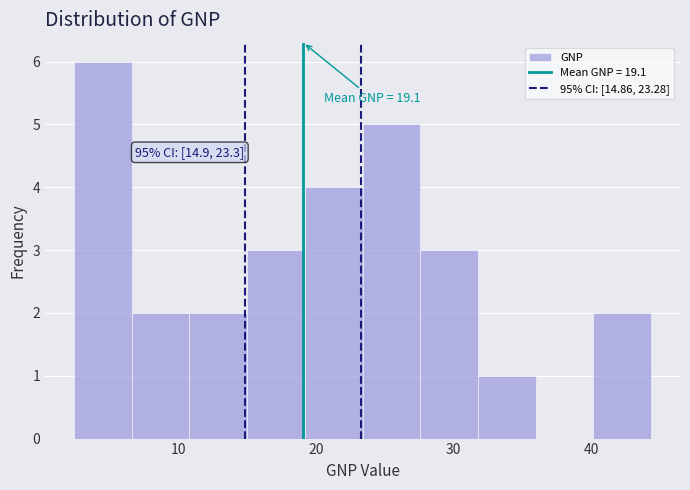

Over which range of the x-axis is the bar tallest?

2 to 7